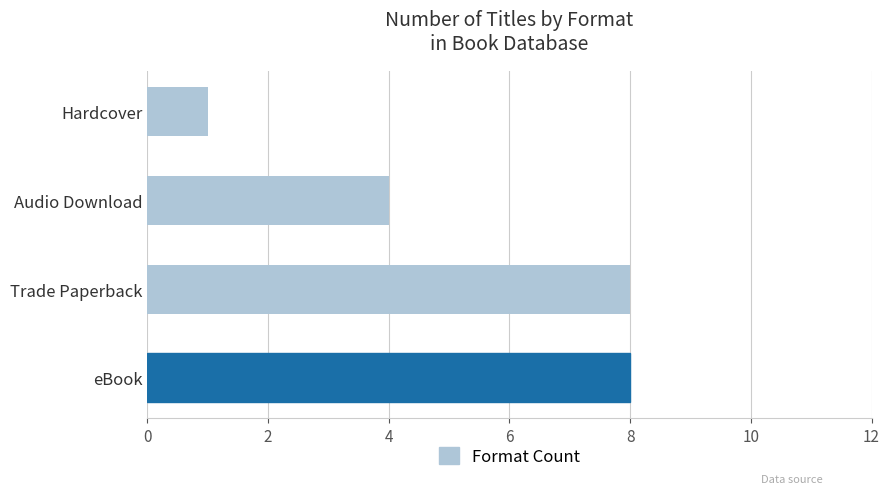

How many bars are there in total?

4